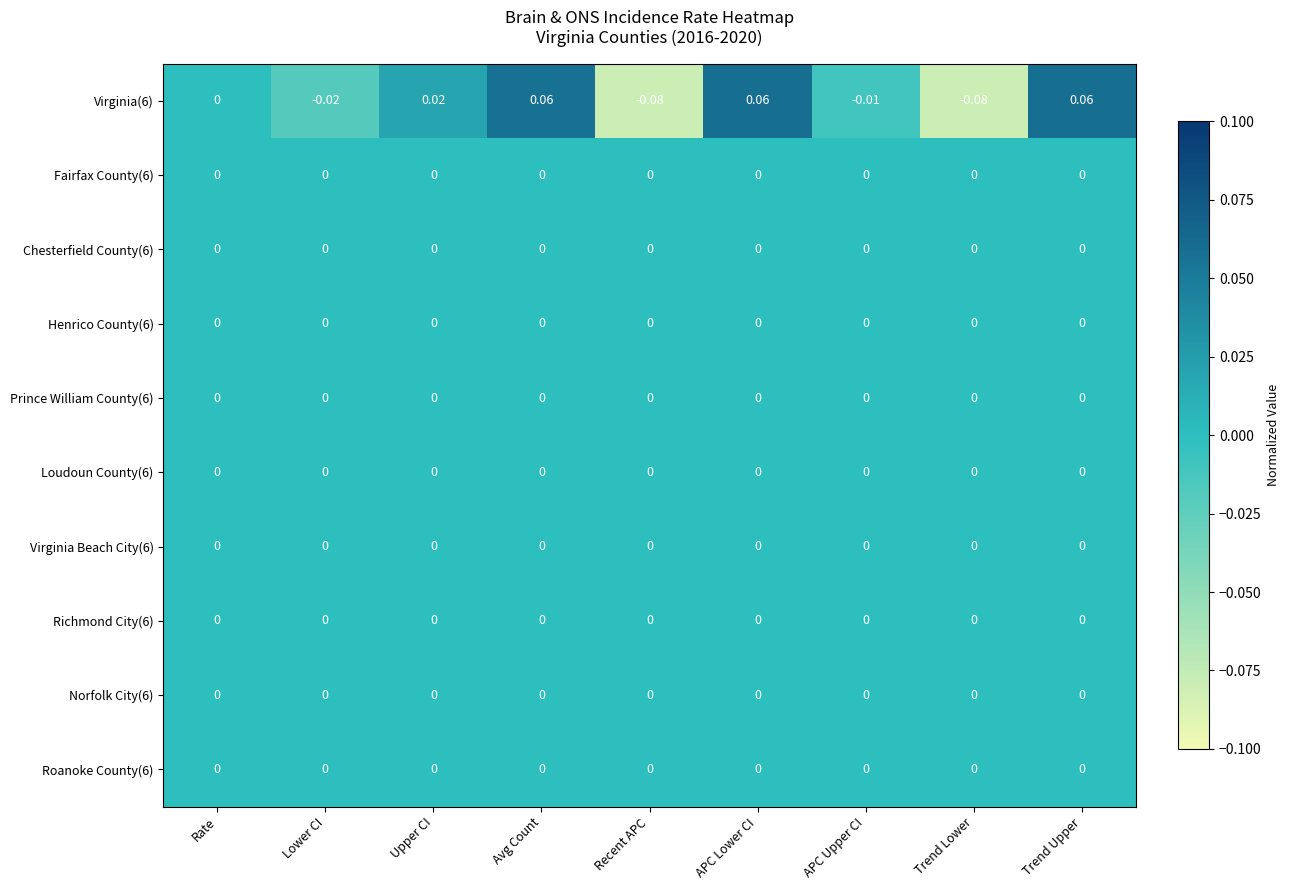

Is the value of Virginia(6) at Trend Lower greater than the value of Loudoun County(6) at Lower CI?

No